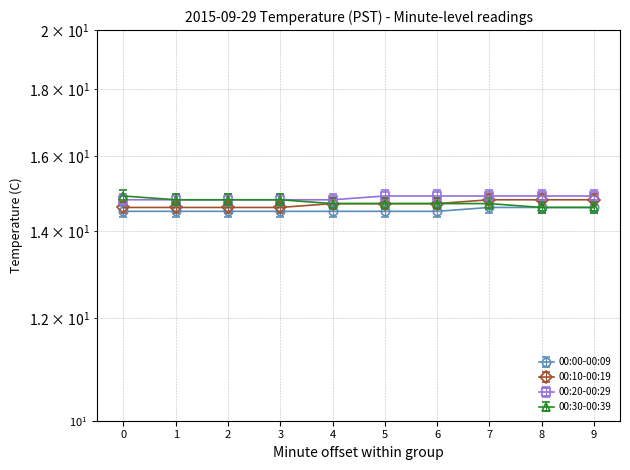

Count the 00:30-00:39 values in the range 14 to 15.

10